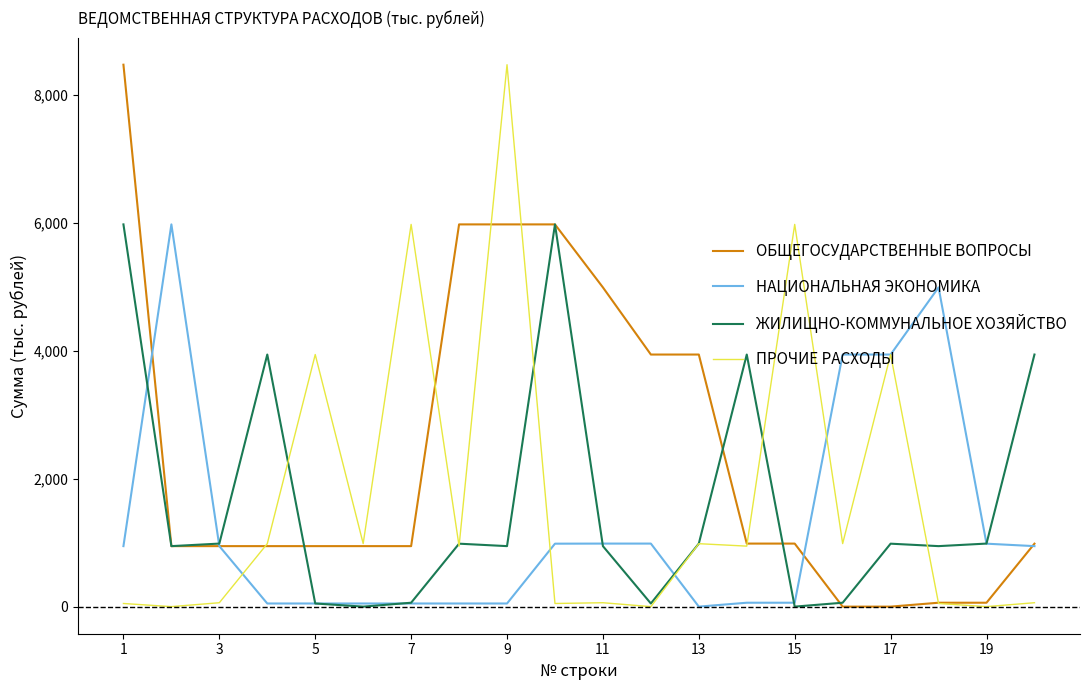

Which series has the largest total across all categories?

ОБЩЕГОСУДАРСТВЕННЫЕ ВОПРОСЫ